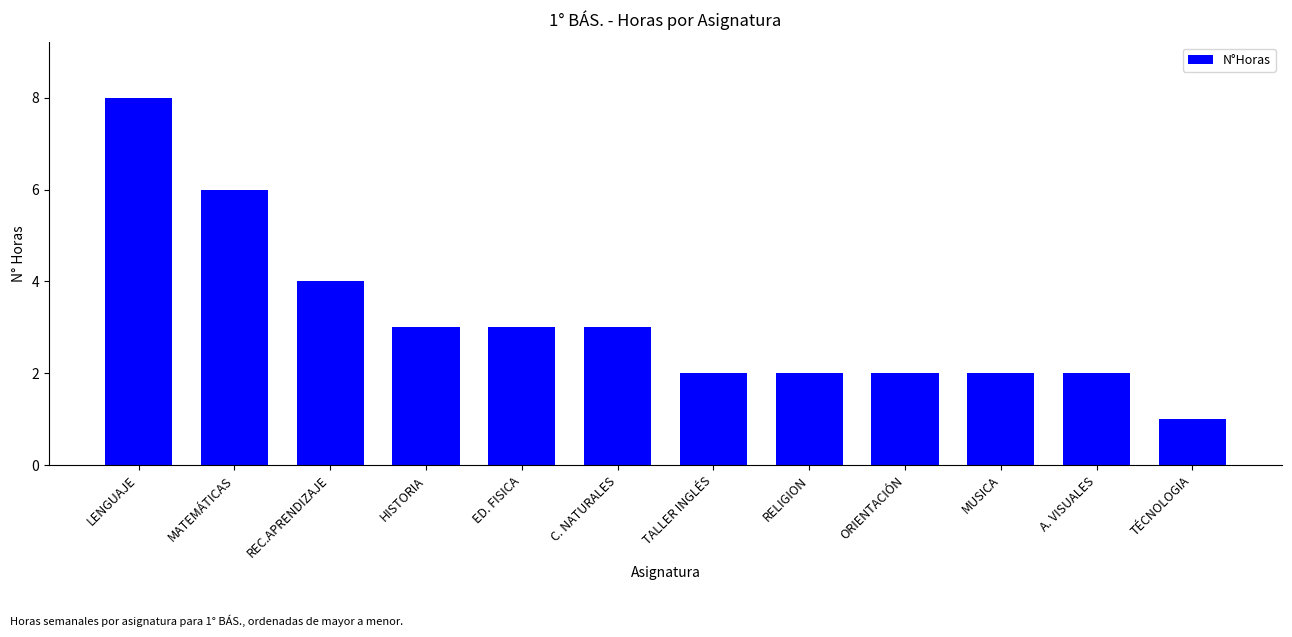

Does the chart contain any negative values?

No